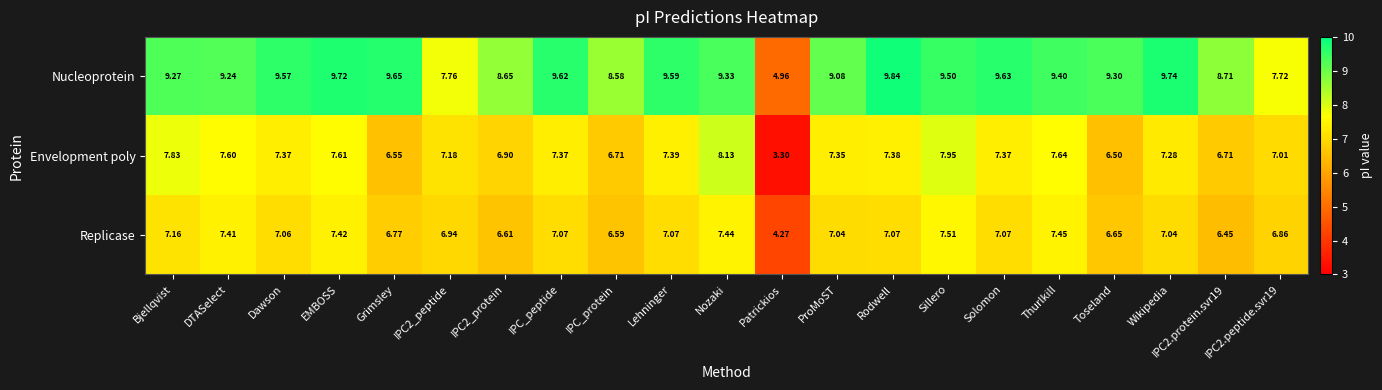

At Toseland, list the series in order from largest to smallest.

Nucleoprotein, Replicase, Envelopment poly